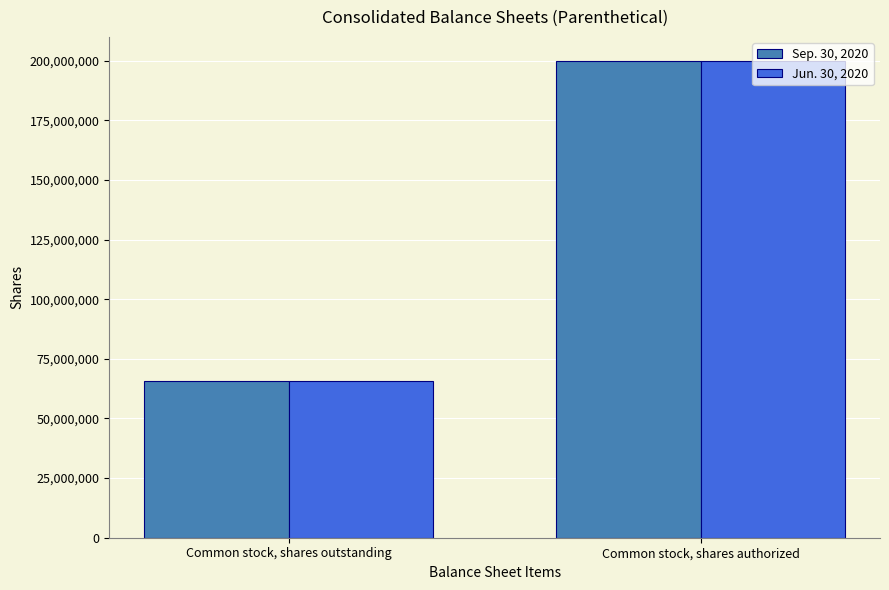

Reading left to right, list all the values displayed in this chart.

Sep. 30, 2020: Common stock, shares outstanding=65545606	Common stock, shares authorized=200000000
Jun. 30, 2020: Common stock, shares outstanding=65531288	Common stock, shares authorized=200000000